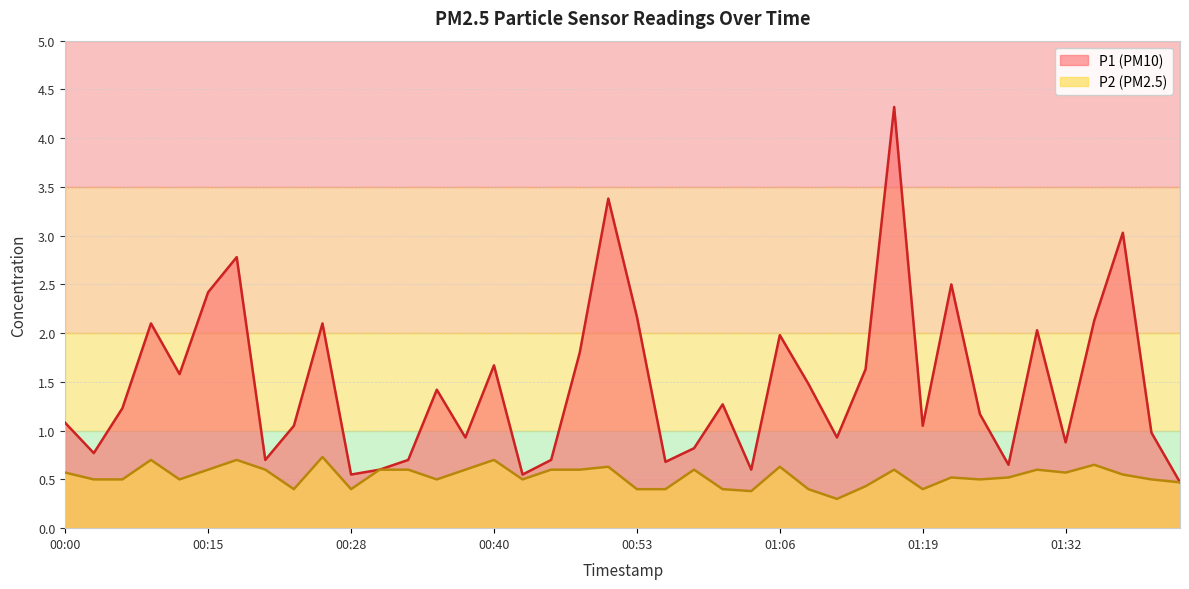

Between 00:56 and 00:46, which is larger?

00:46